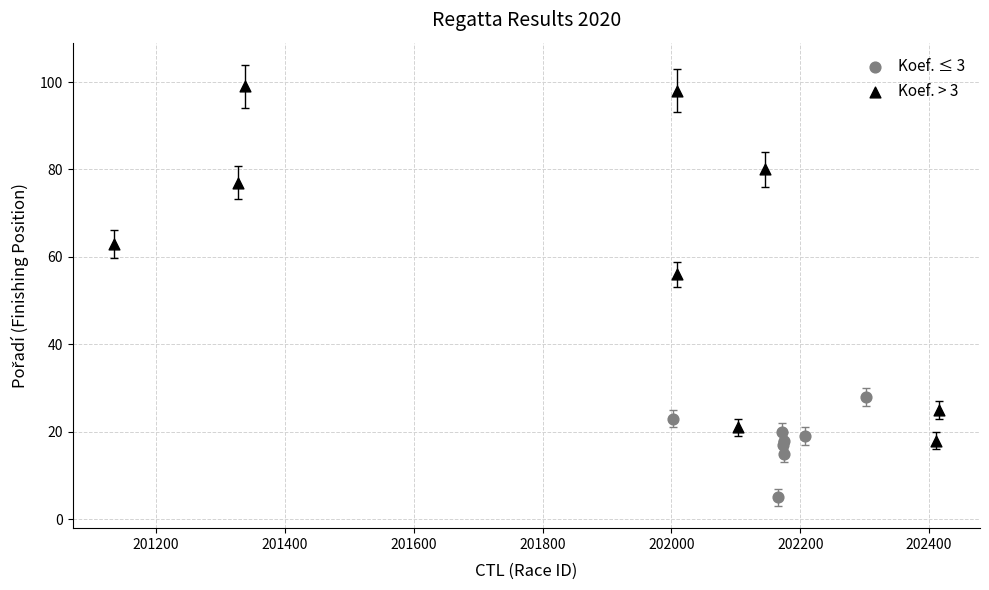

What are all the series names shown in the legend?

Koef. ≤ 3, Koef. > 3